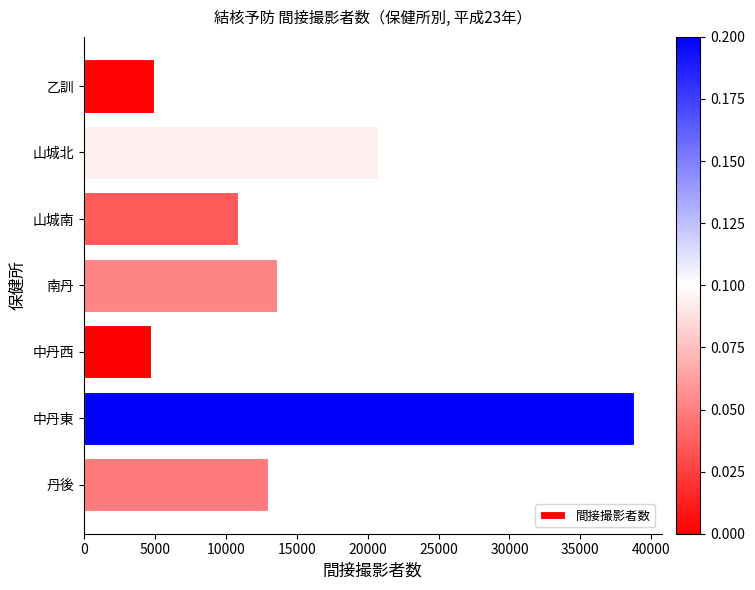

What is the smallest value displayed?

4729